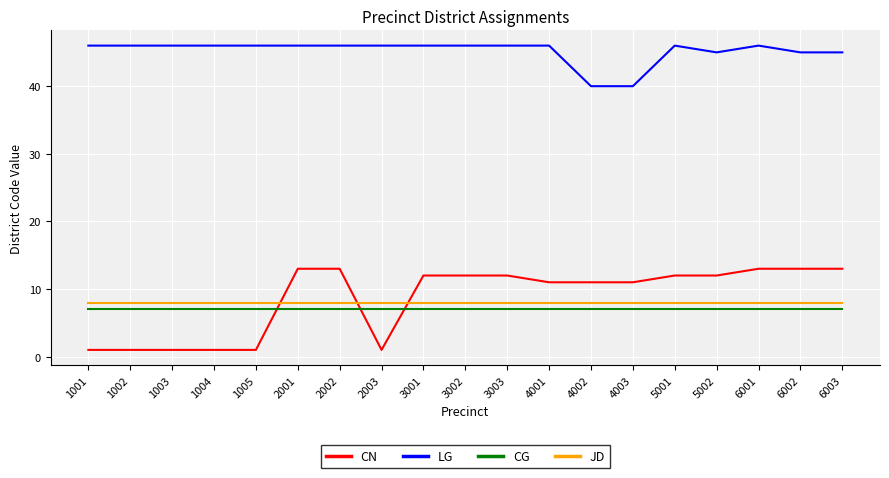

What is the difference between the LG values at 5002 and 2001?

1